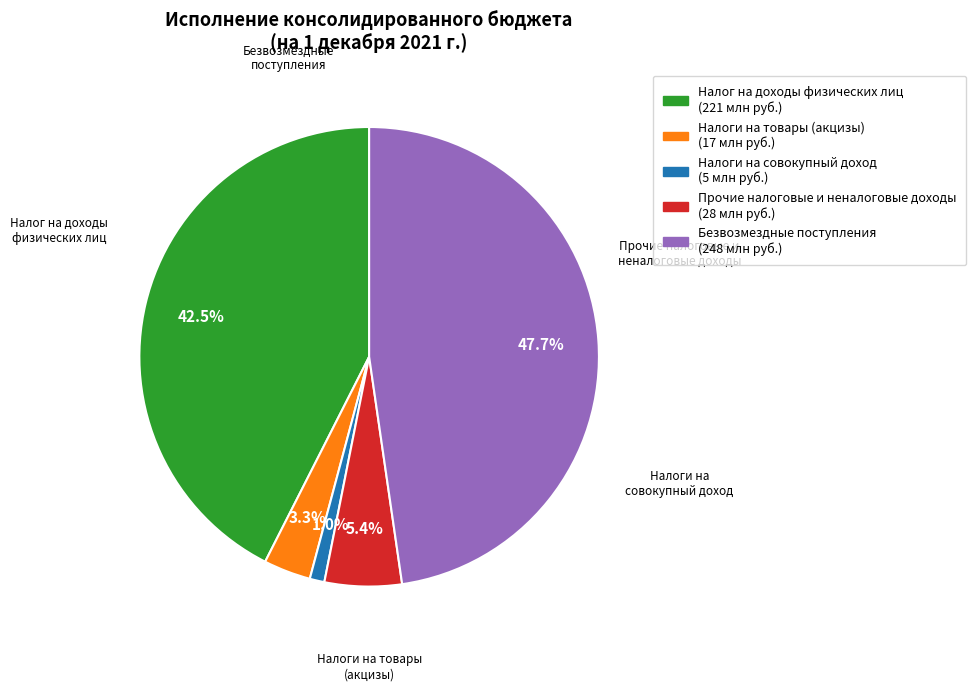

Is there a majority slice in this chart?

No